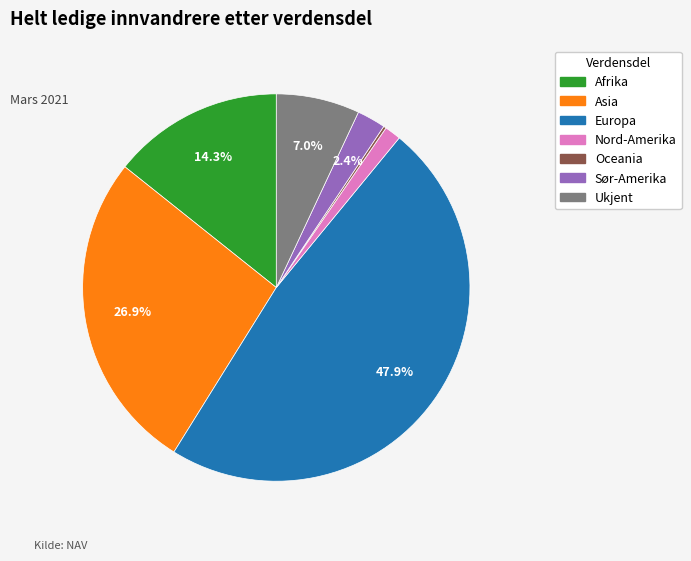

What portion of the pie excludes Europa?

52.1%